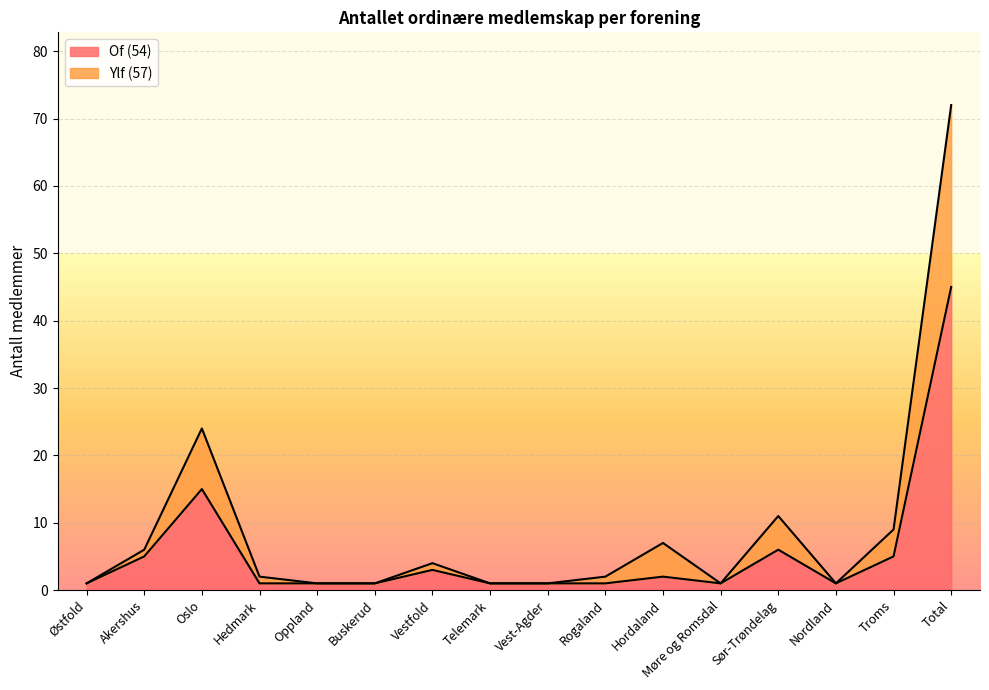

What is the label of the 12th point from the right?

Oppland